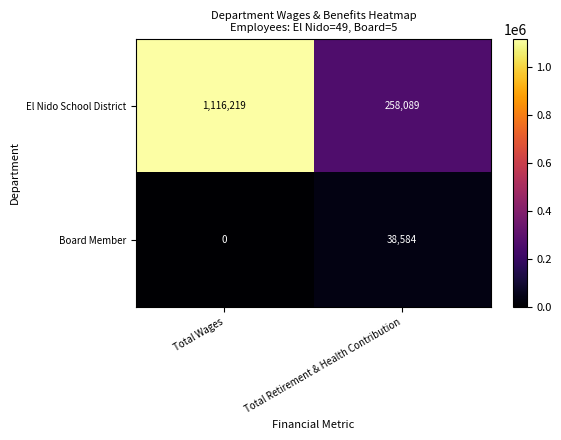

True or false: El Nido School District has a value of 1116219 at Total Wages.

True